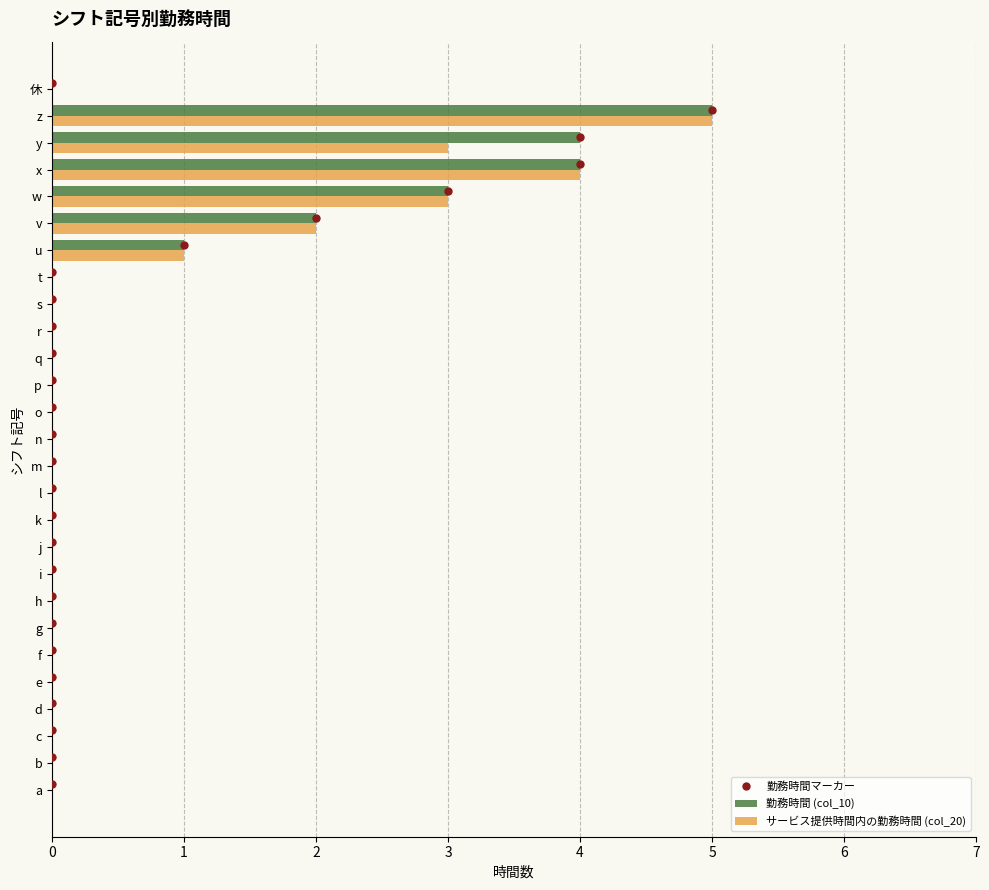

Rank the series by their maximum value, from highest to lowest.

勤務時間マーカー, 勤務時間 (col_10), サービス提供時間内の勤務時間 (col_20)